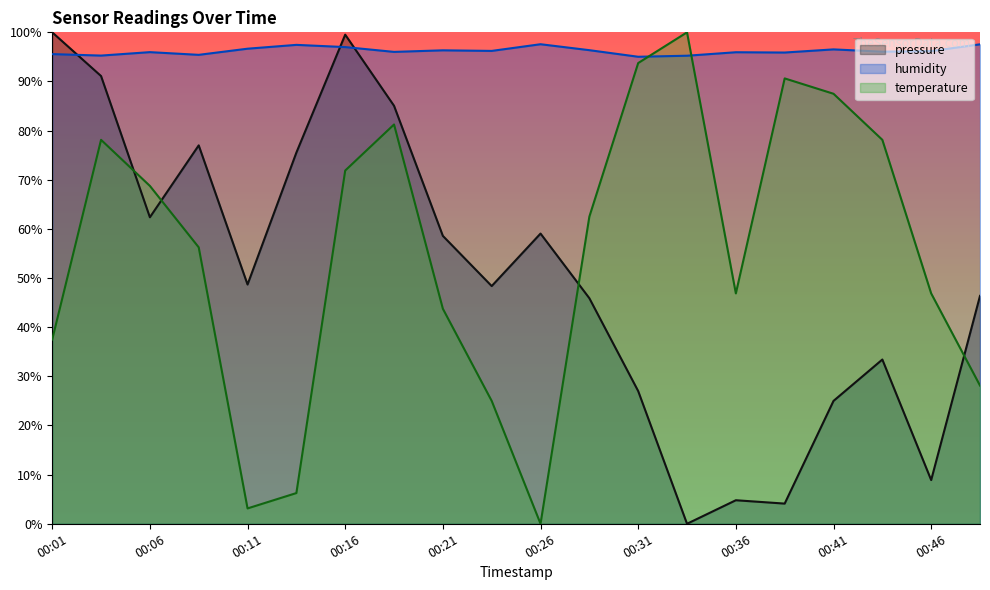

What is the difference between the maximum and minimum values in the pressure series?

100.0